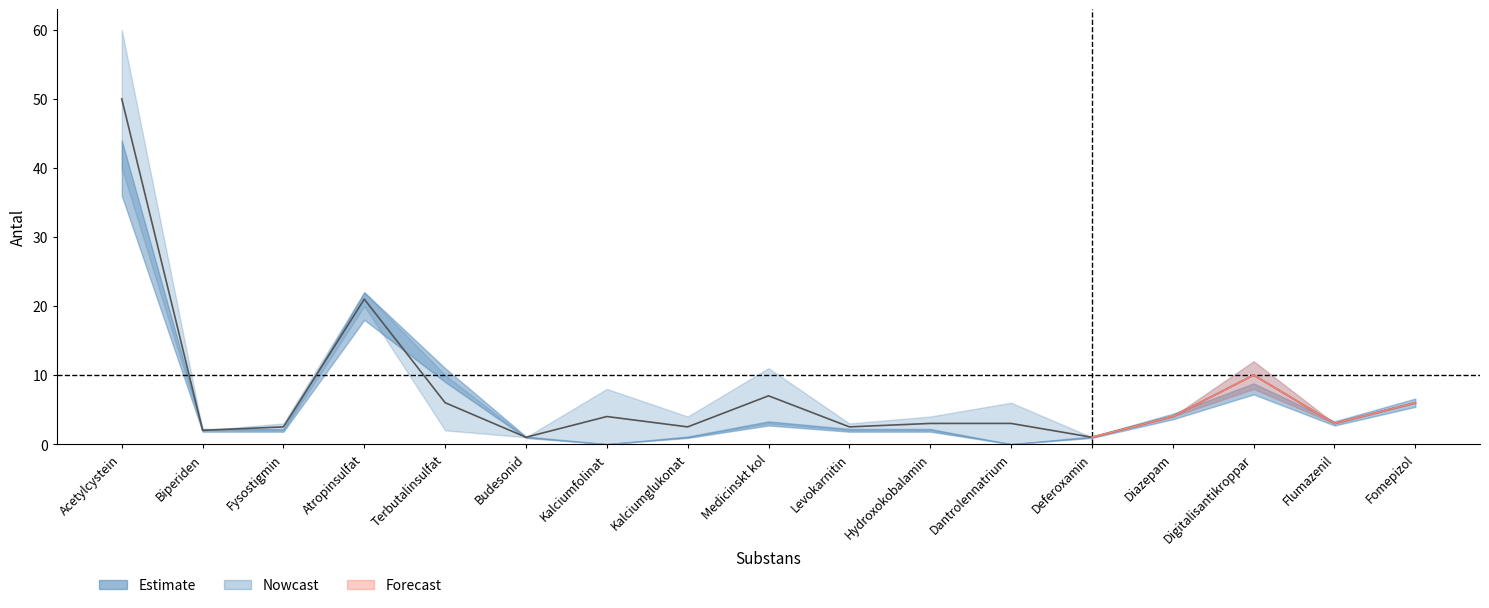

True or false: there are more than 2 points higher than both neighbors.

True